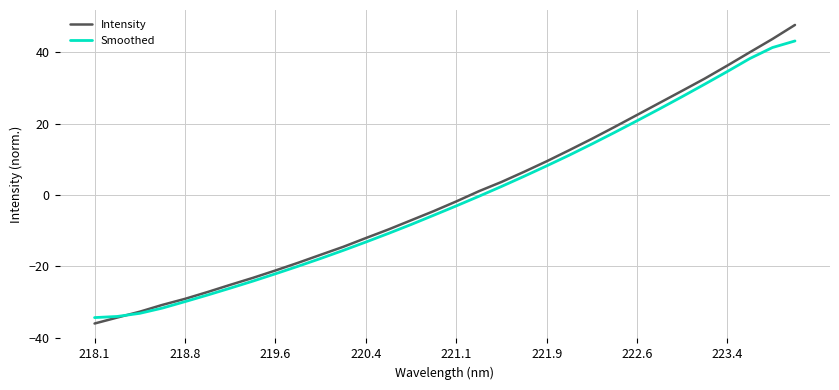

True or false: Intensity has more than 2 interior local peaks.

False